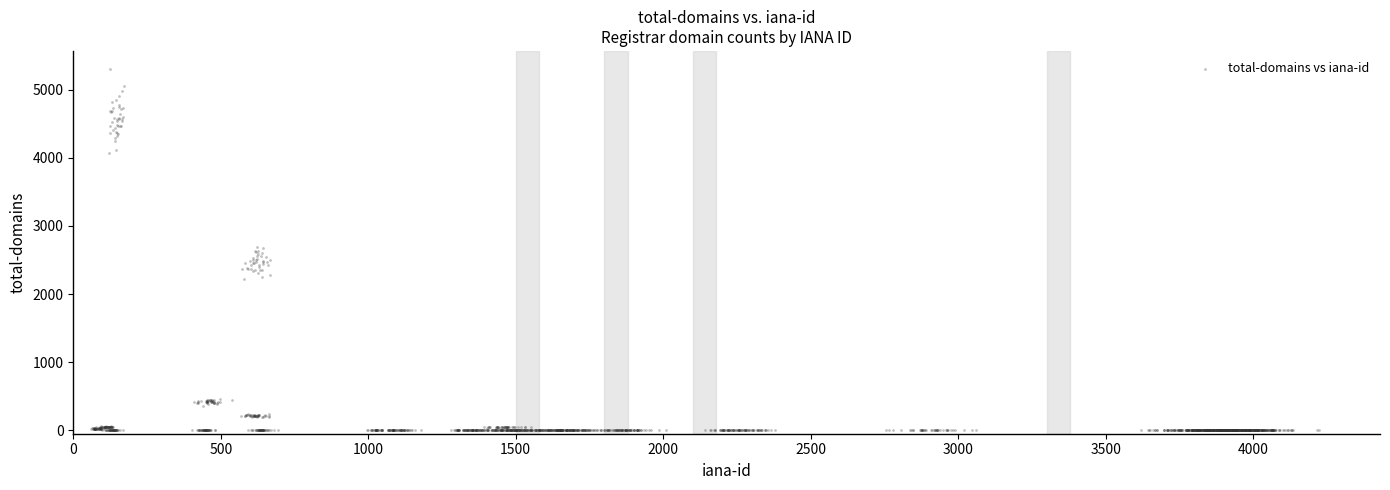

What is the range of Y values (max minus min)?

5304.7